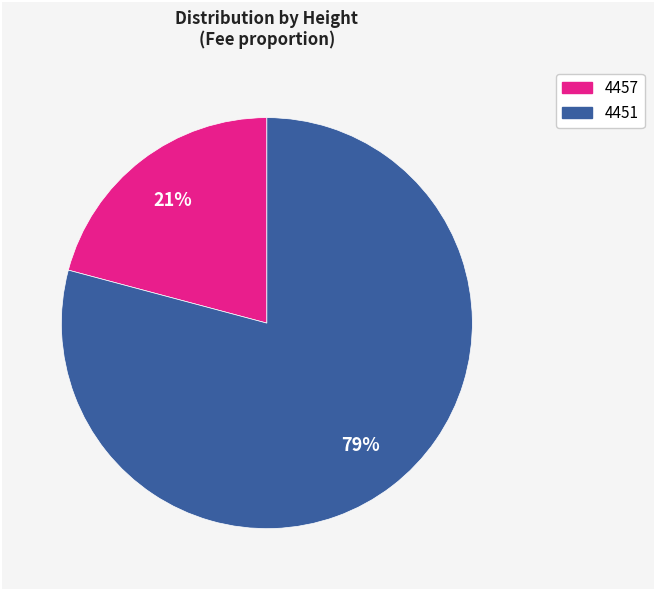

To the nearest percent, what is the difference between the 4451 and 4457 slice percentages?

58%